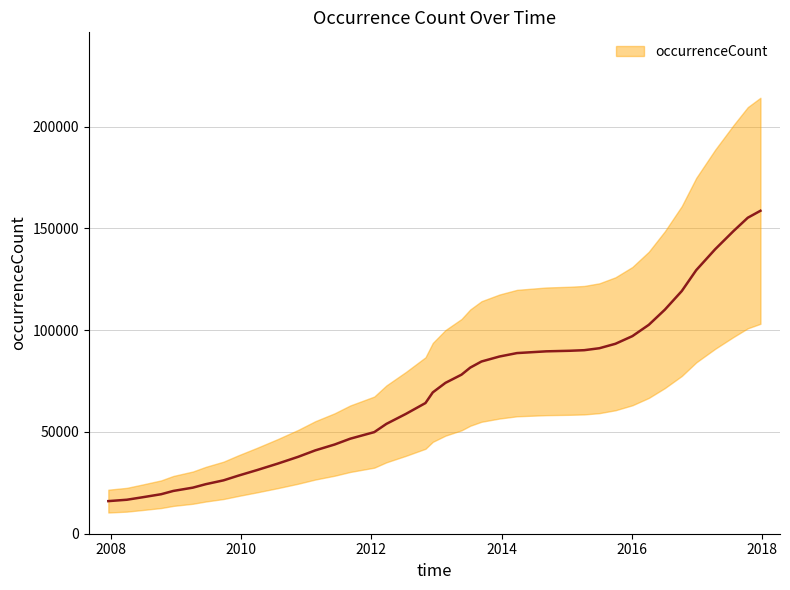

What is the difference between the values at 2013-07-09 and 2013-02-20?

7490.1